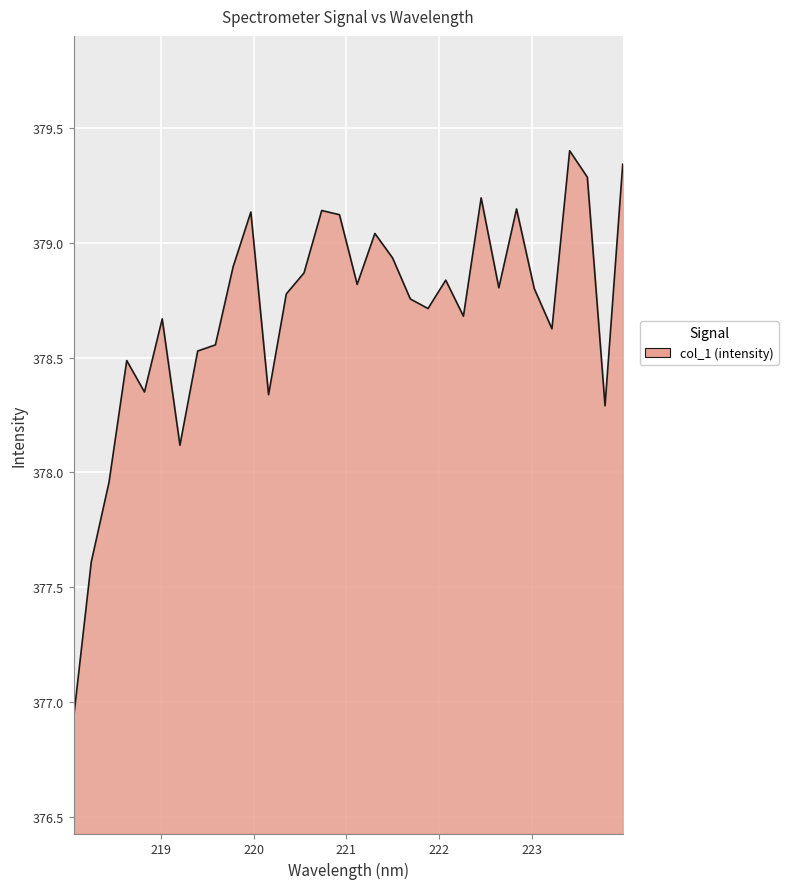

True or false: the data has more than 1 interior local peaks.

True